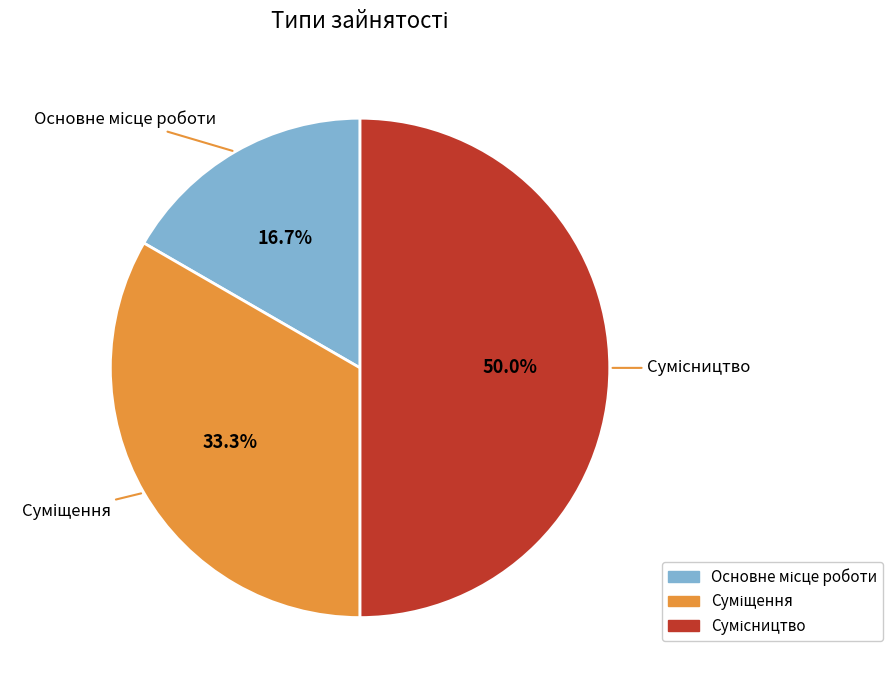

To the nearest percent, what is the average slice percentage?

33%